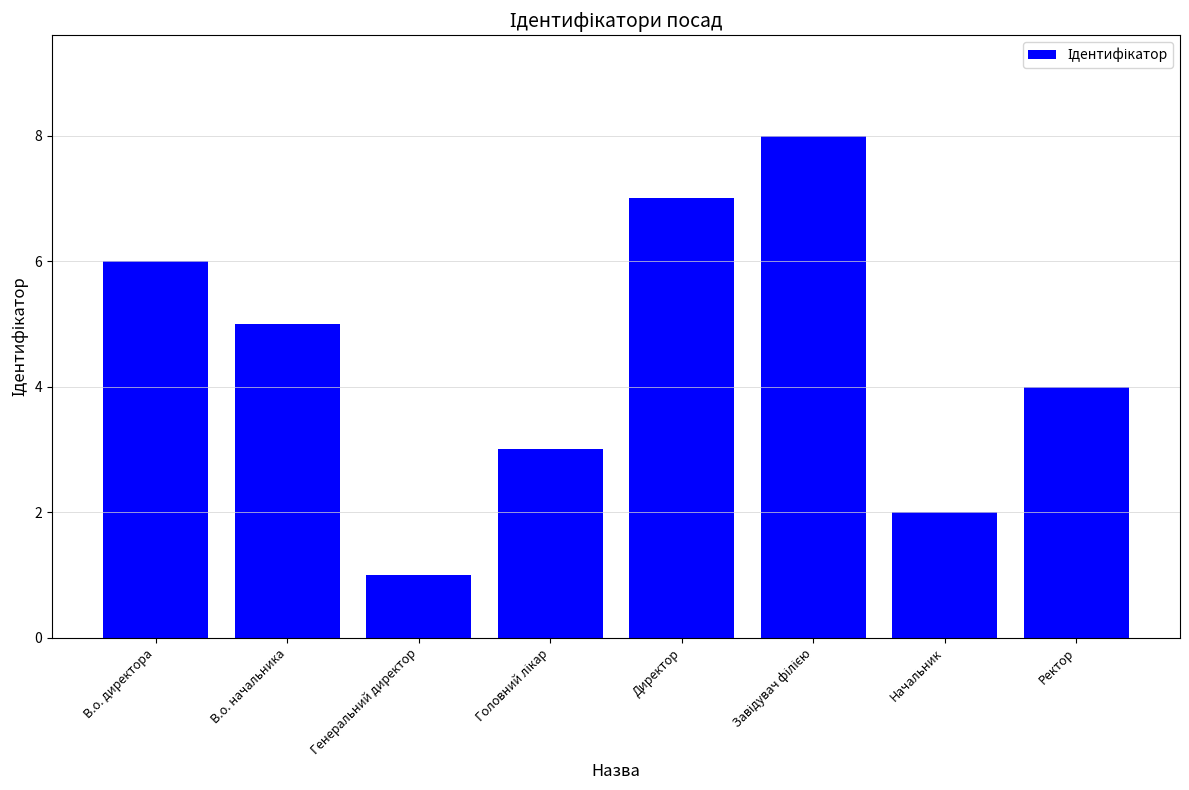

What is the sum of the values at Начальник and В.о. директора?

8